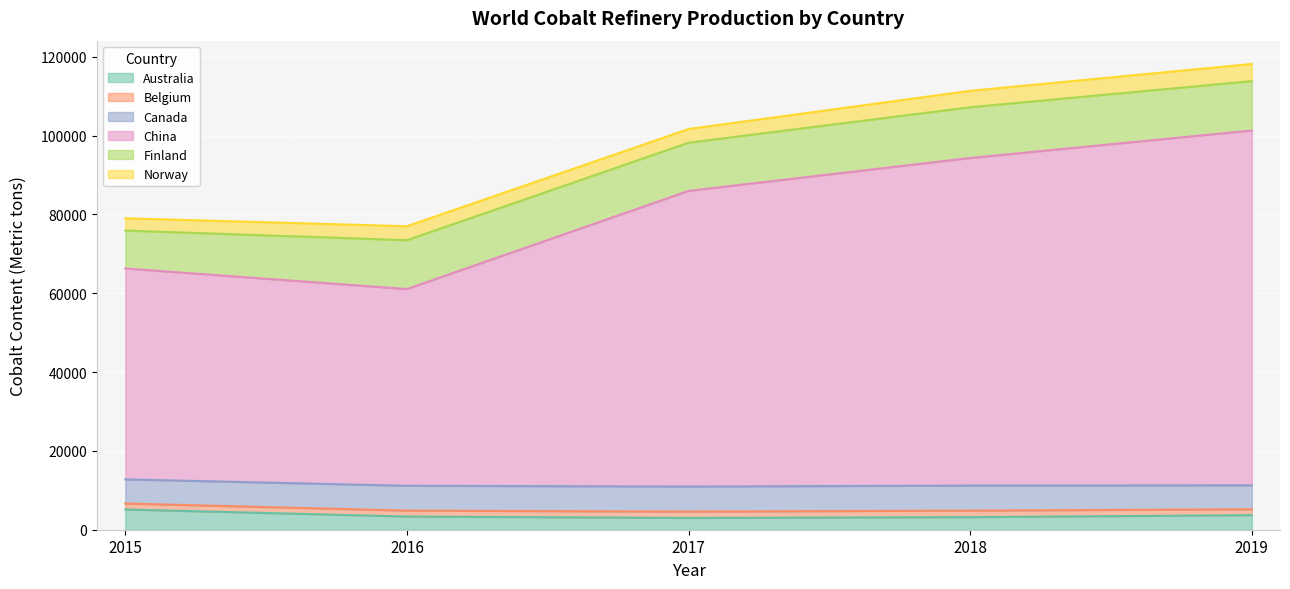

Reading left to right, what are all the values shown in this chart?

Australia: 5150	3350	3000	3200	3700
Belgium: 1500	1500	1600	1650	1500
Canada: 6126	6302	6355	6349	6075
China: 53500	49900	75000	83100	90000
Finland: 9615	12393	12222	12874	12526
Norway: 3117	3541	3473	4166	4354